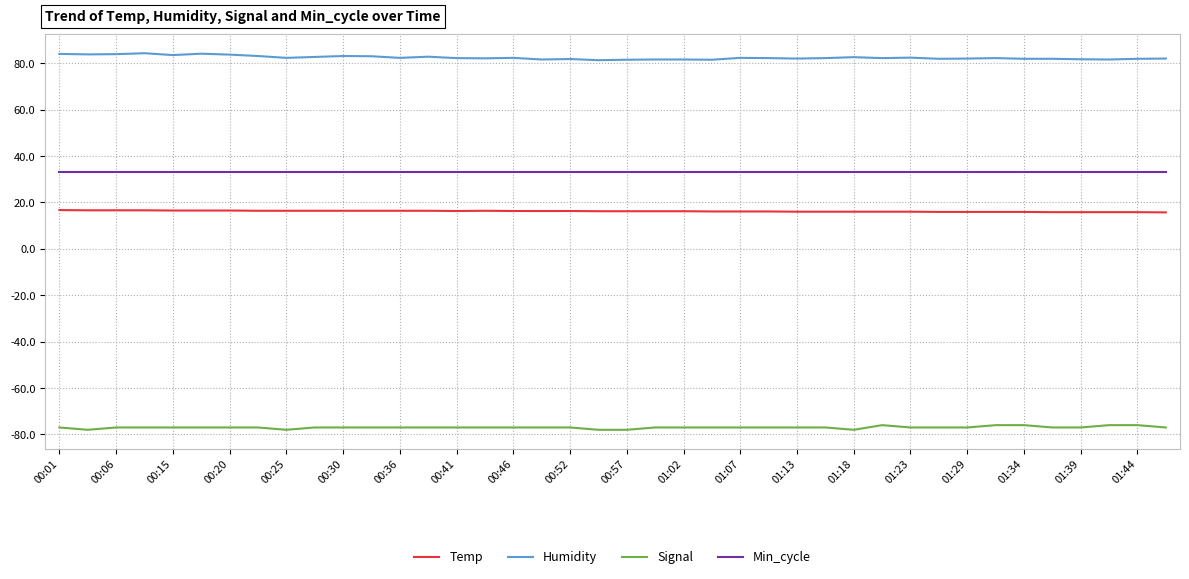

What is the average value of the Humidity series?

82.4